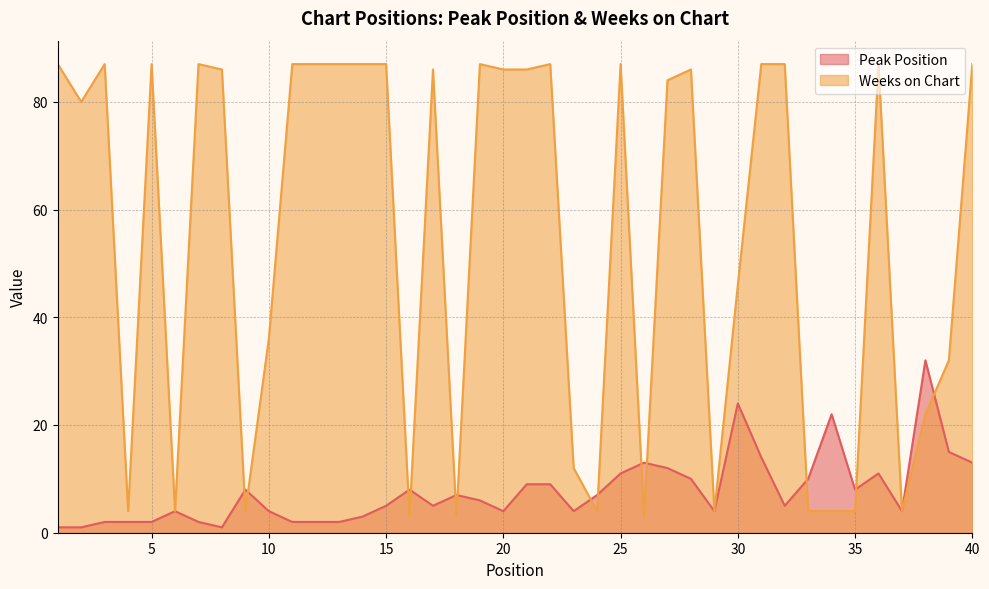

The value of Weeks on Chart at 9 is 4. True or false?

True